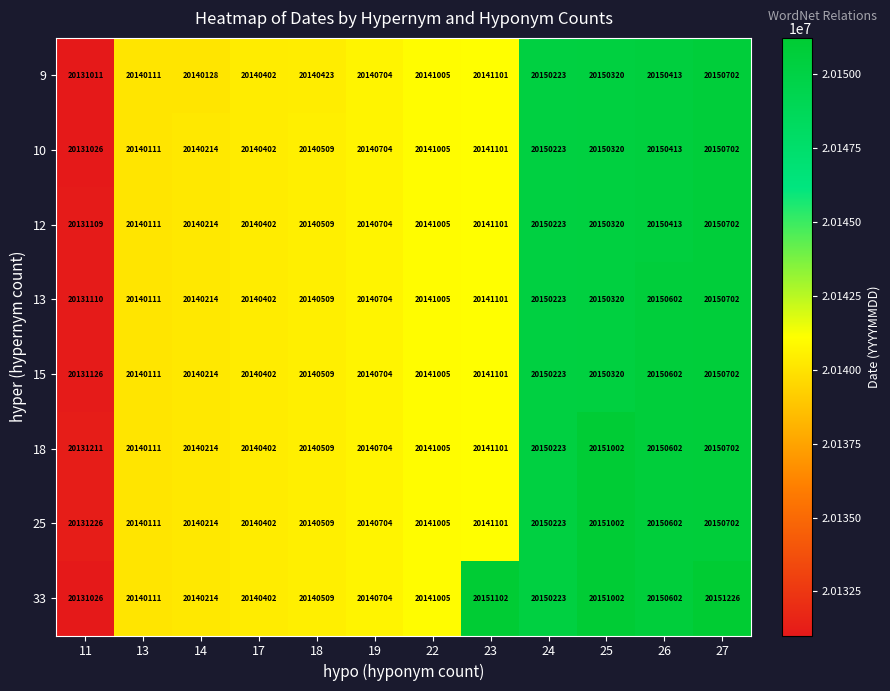

Which series has the largest range (max minus min)?

33